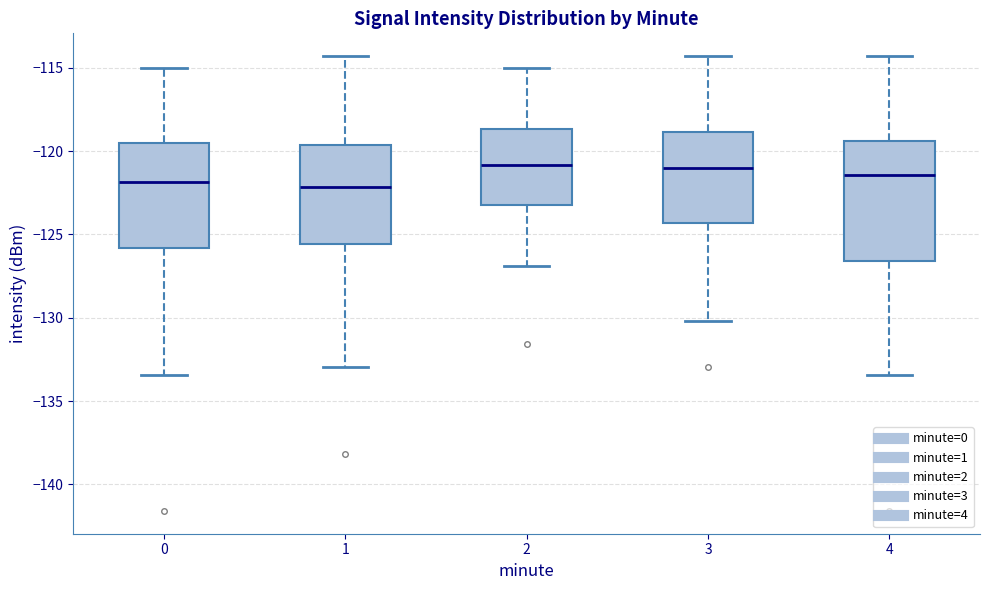

Where does the median line of the box at x = 1 sit on the y-axis? The values are not printed on the chart, so give them approximately, as read against the axis.

-122.0